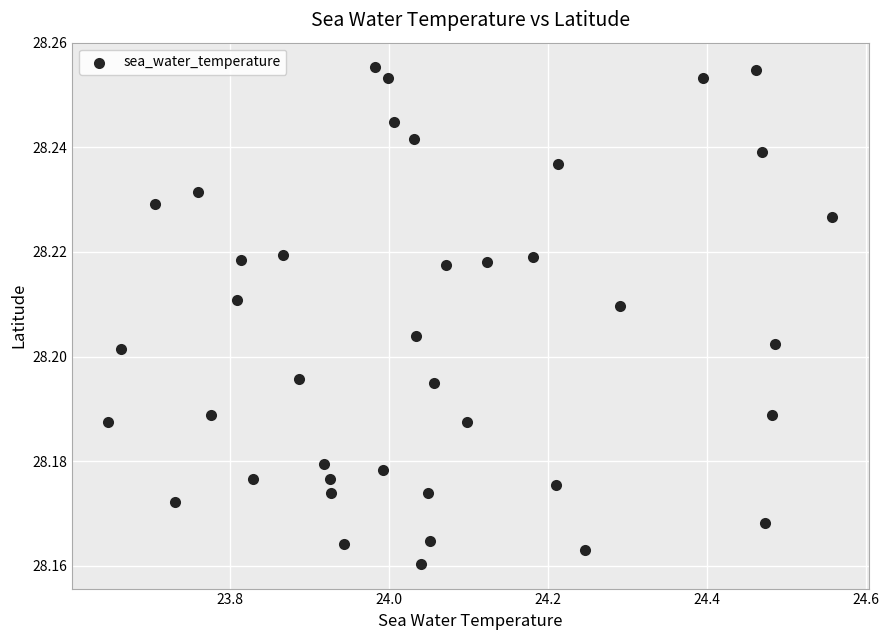

What is the range of X values (max minus min)?

0.9